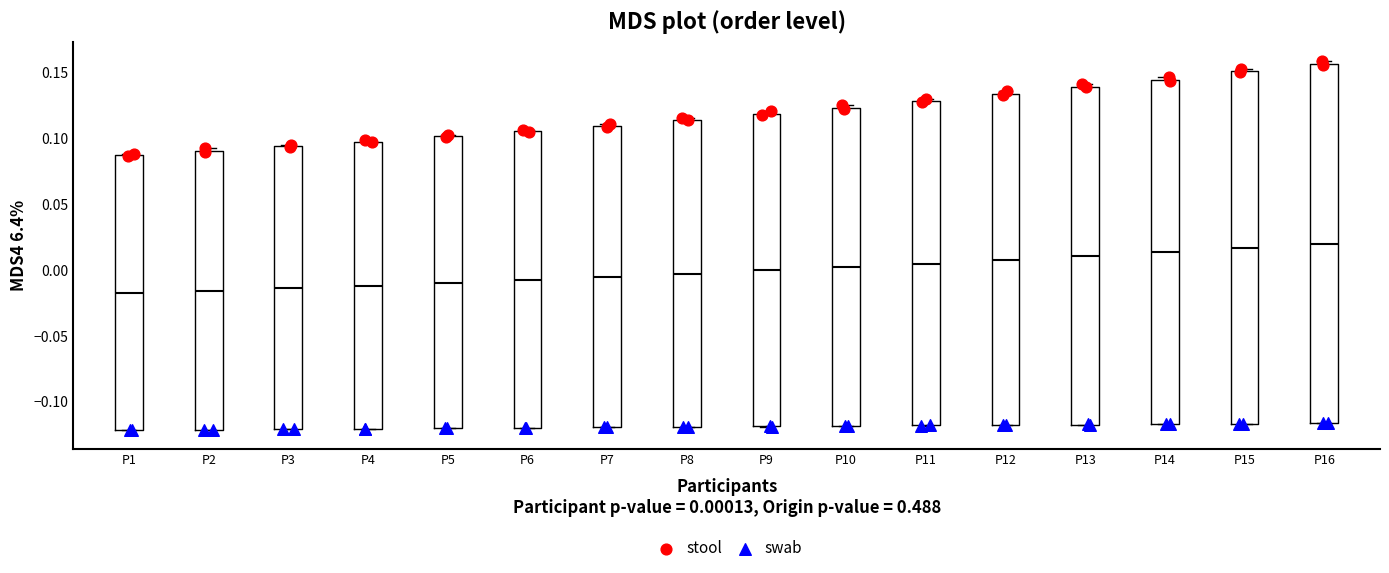

Where is the upper edge of the box for P3 on the y-axis? The values are not printed on the chart, so give them approximately, as read against the axis.

0.095